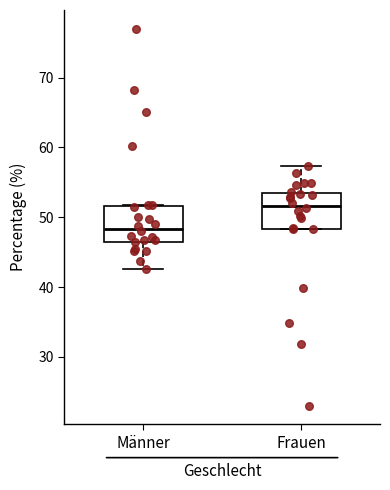

Reading left to right, transcribe this box plot: for each box, give where its median line is, the range the box spans, and where its two whiskers end, as read against the y-axis. The values are not printed on the chart, so give them approximately, as read against the axis.

Männer: median 48, box 46 to 52, whiskers 43 to 52
Frauen: median 52, box 48 to 54, whiskers 48 to 57